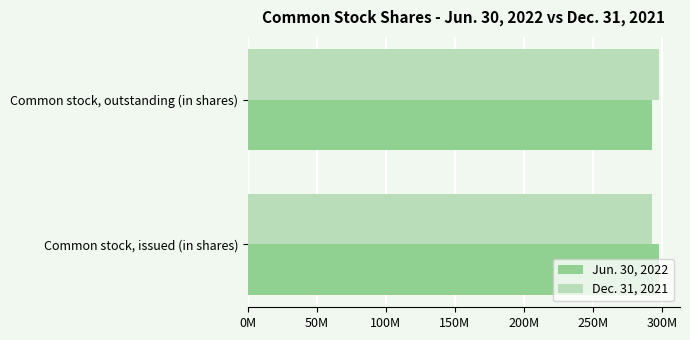

At how many categories does at least one series exceed 296116079?

2